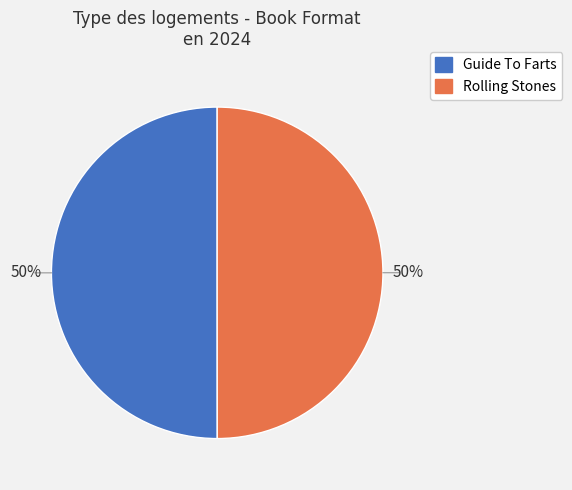

To the nearest percent, what percentage of the pie is Rolling Stones?

50%